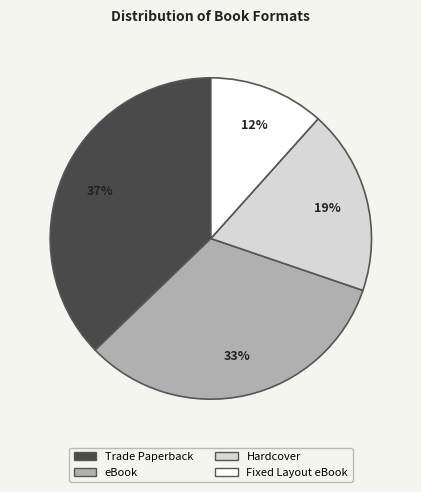

What is the ratio of the value at eBook to the value at Trade Paperback?

0.9